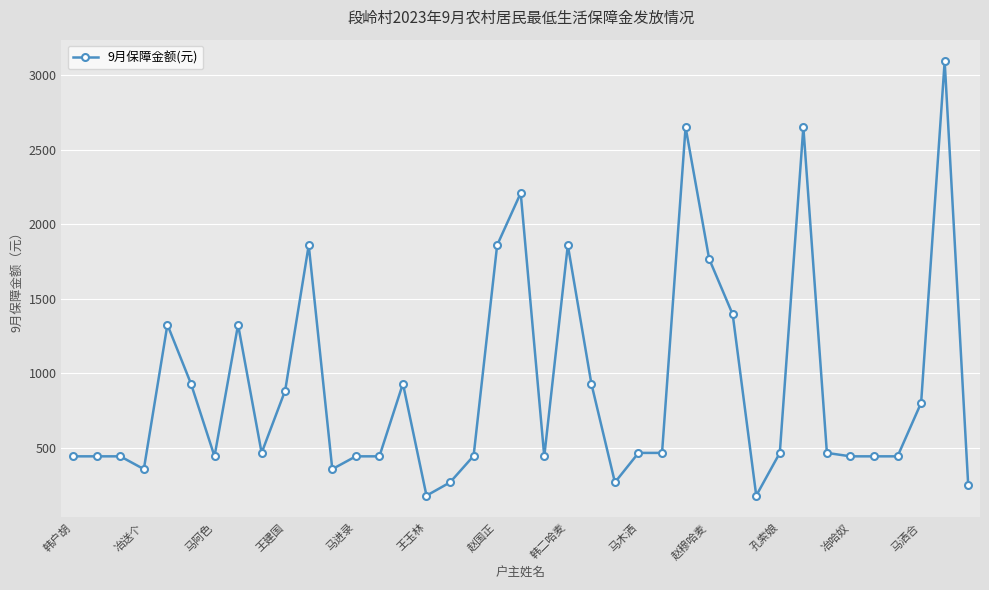

What is the smallest value displayed?

178